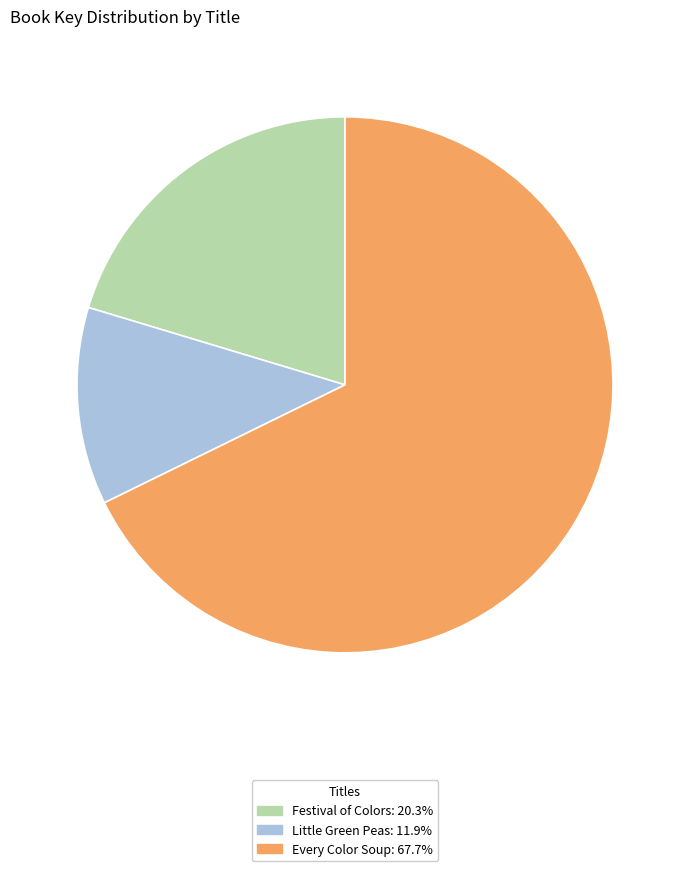

Rank the categories by value from lowest to highest.

Little Green Peas, Festival of Colors, Every Color Soup